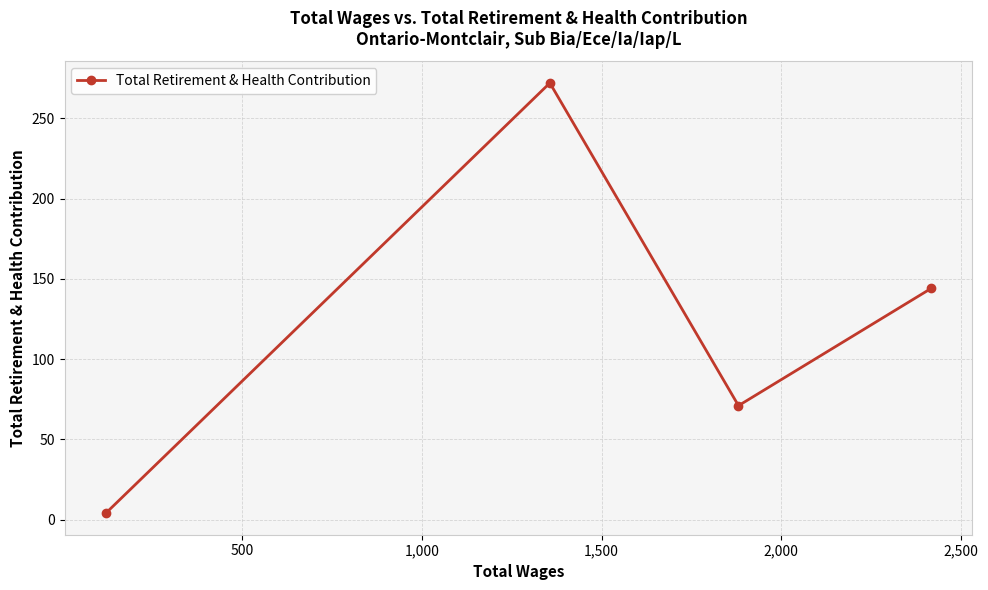

What is the average value?

123